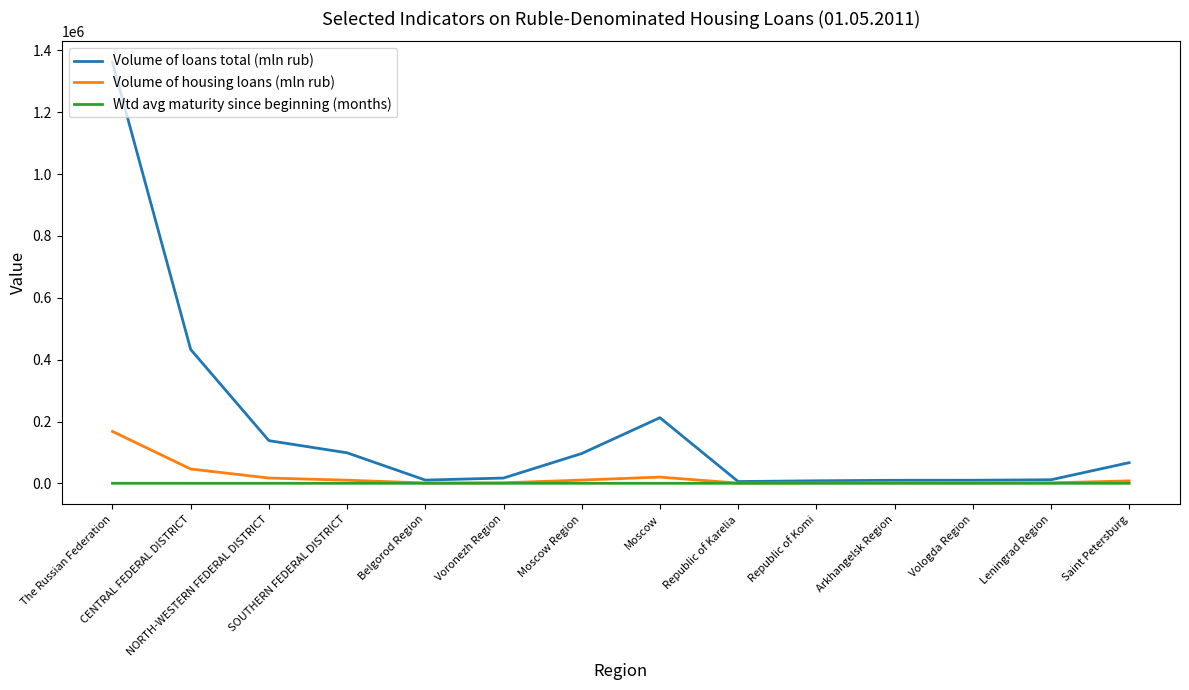

What is the spread (max minus min) of values at The Russian Federation?

1361020.7